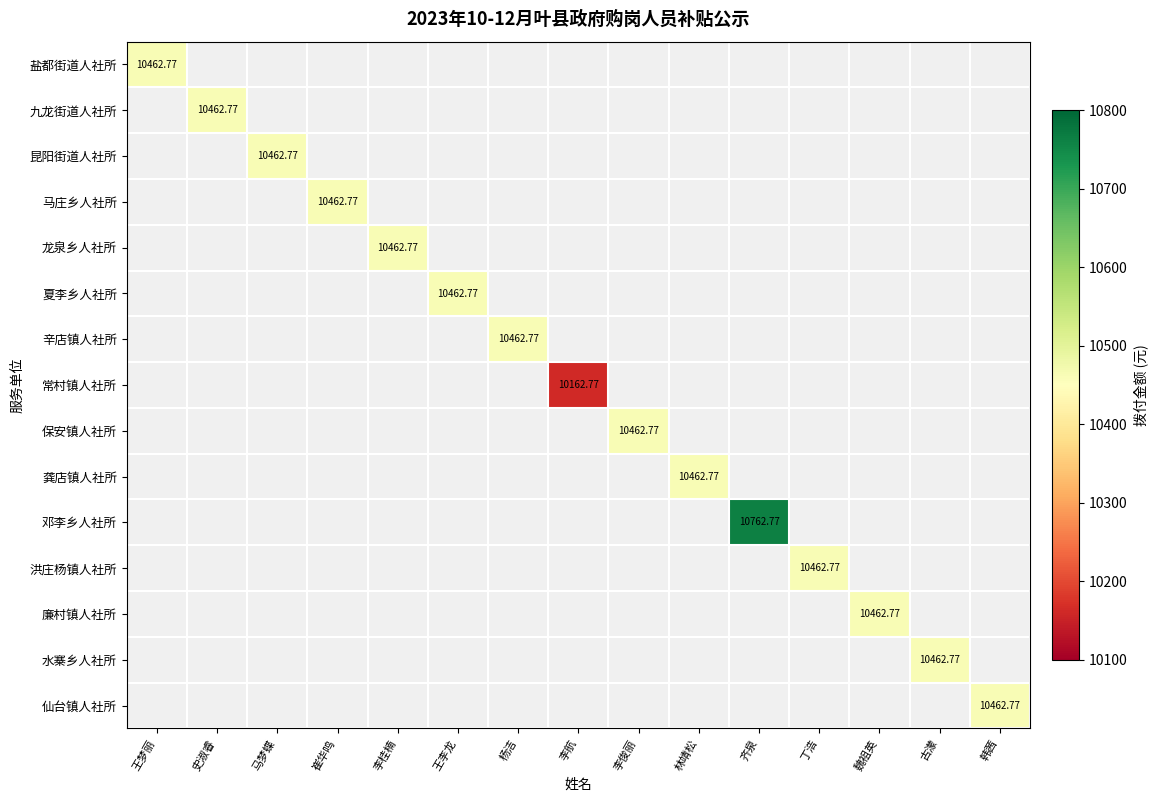

At how many categories does at least one series exceed 10520?

1